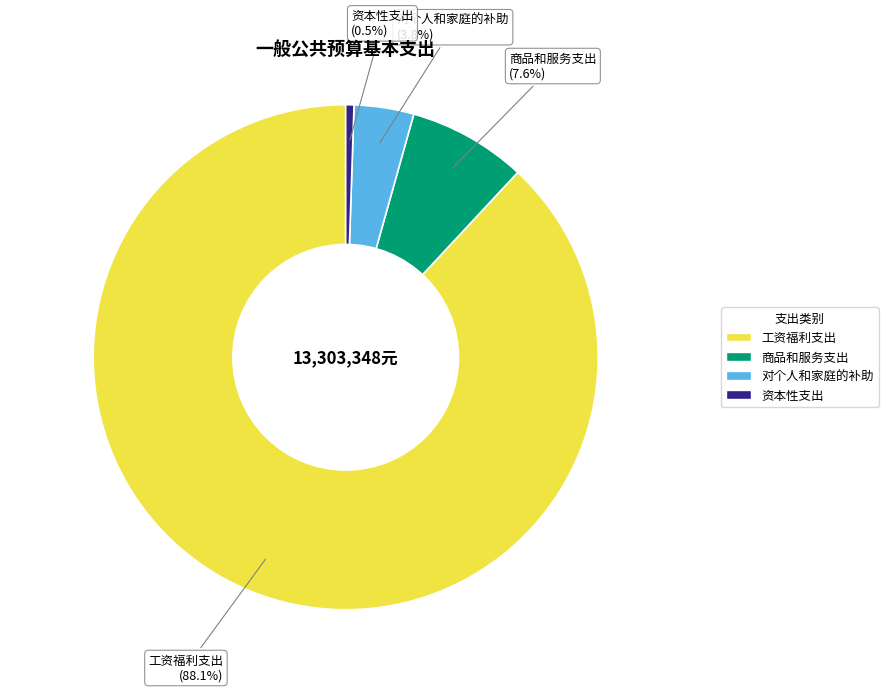

Which category has the smallest portion of the pie?

资本性支出